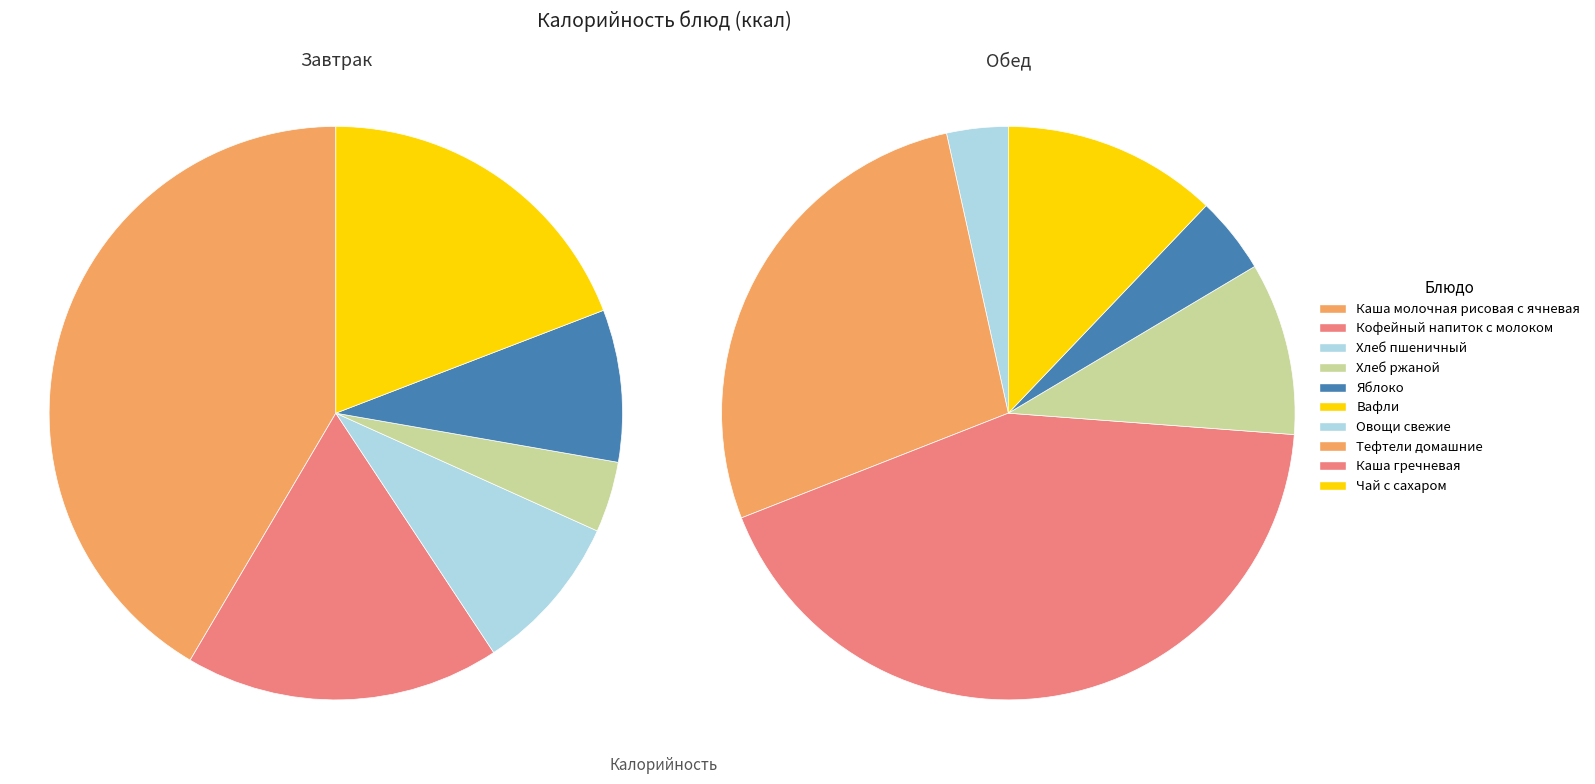

What is the largest slice in the pie chart?

Каша молочная рисовая с ячневая